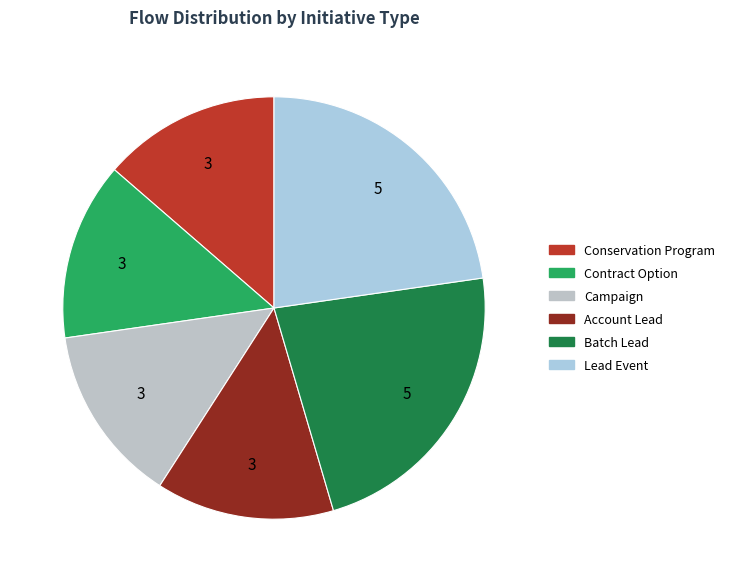

To the nearest percent, what is the average slice percentage?

17%